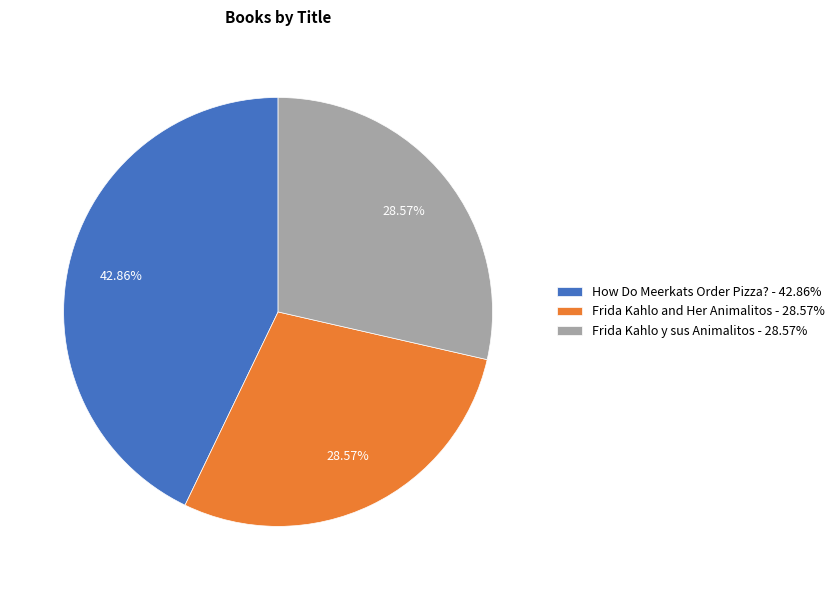

How many slices are in this pie chart?

3